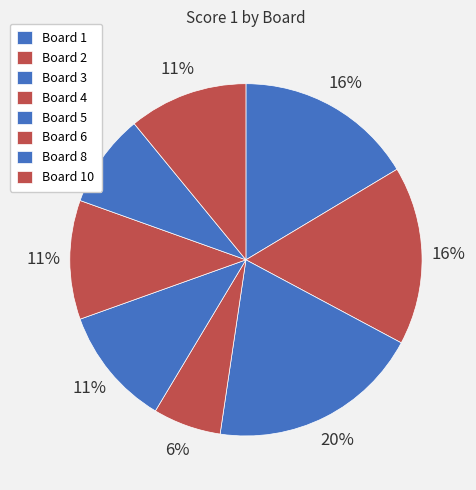

How many segments does this pie chart have?

8